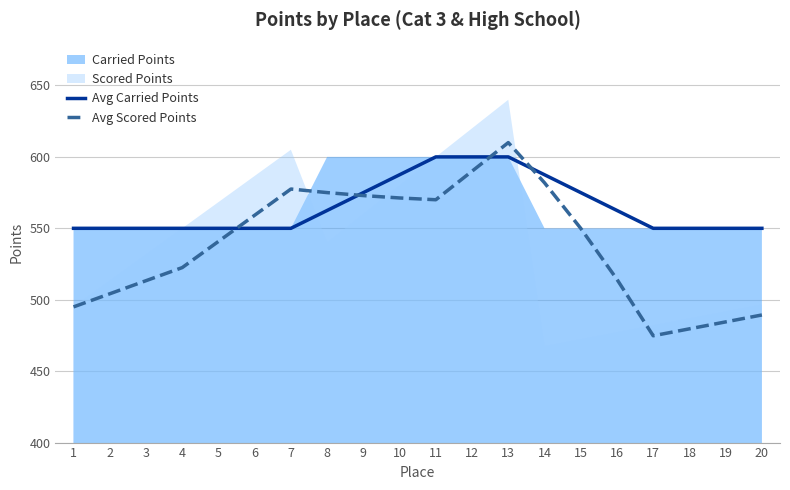

Is the value of Avg Scored Points at 2 greater than the value of Avg Carried Points at 1?

No